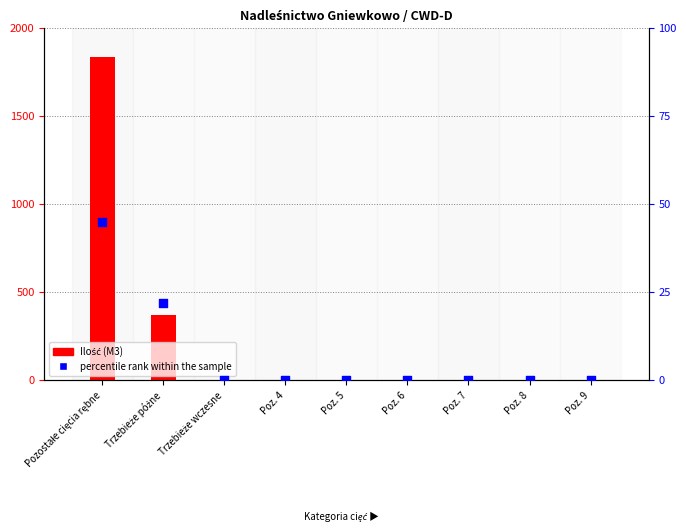

At which category is the sum across all series the highest?

Pozostałe cięcia rębne